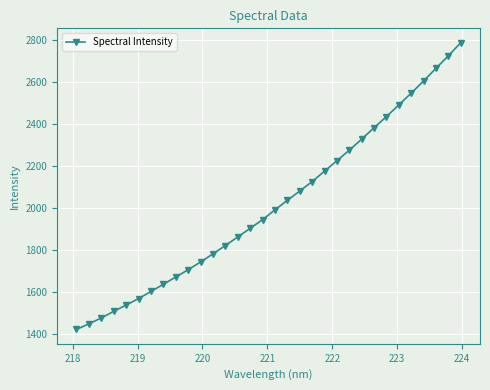

What is the smallest value displayed?

1423.9